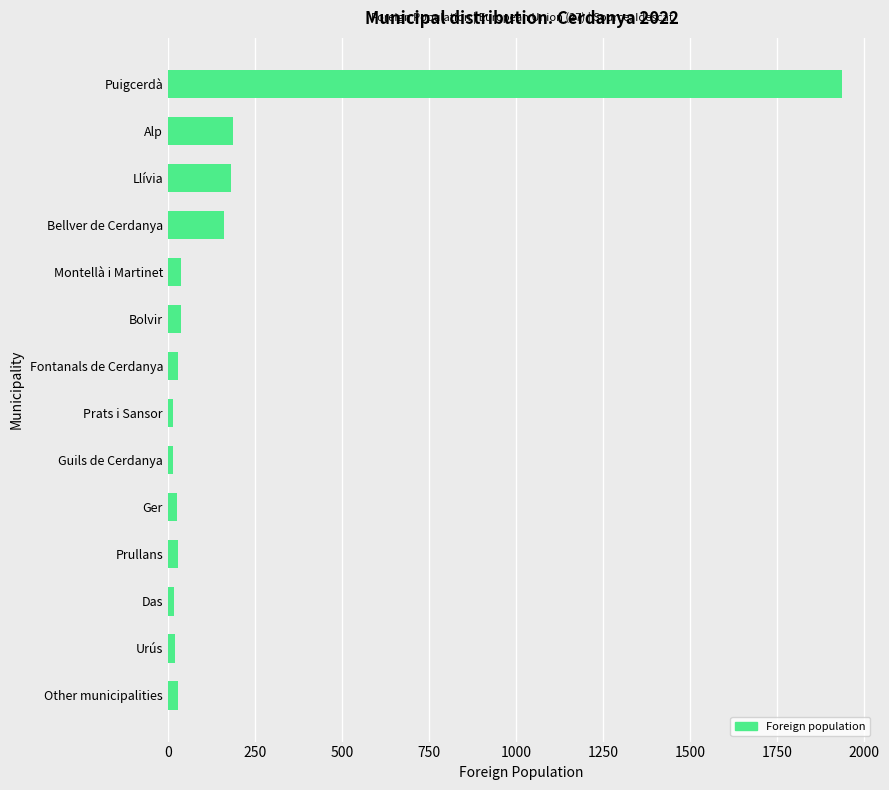

Which has a higher value, Fontanals de Cerdanya or Puigcerdà?

Puigcerdà